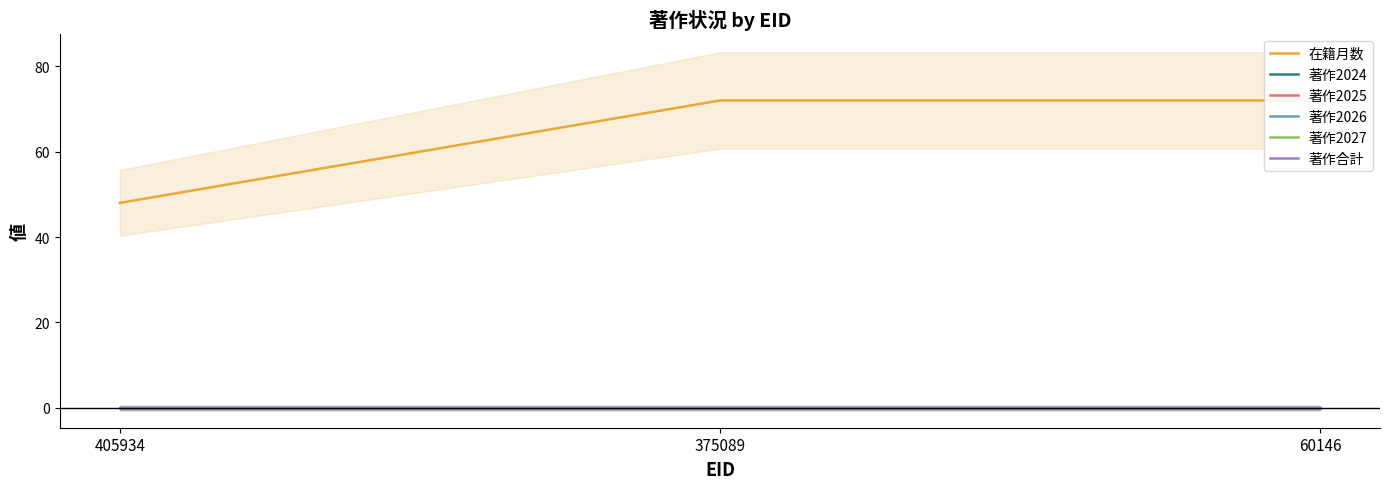

Is the value of 著作合計 at 405934 greater than the value of 著作2025 at 60146?

No